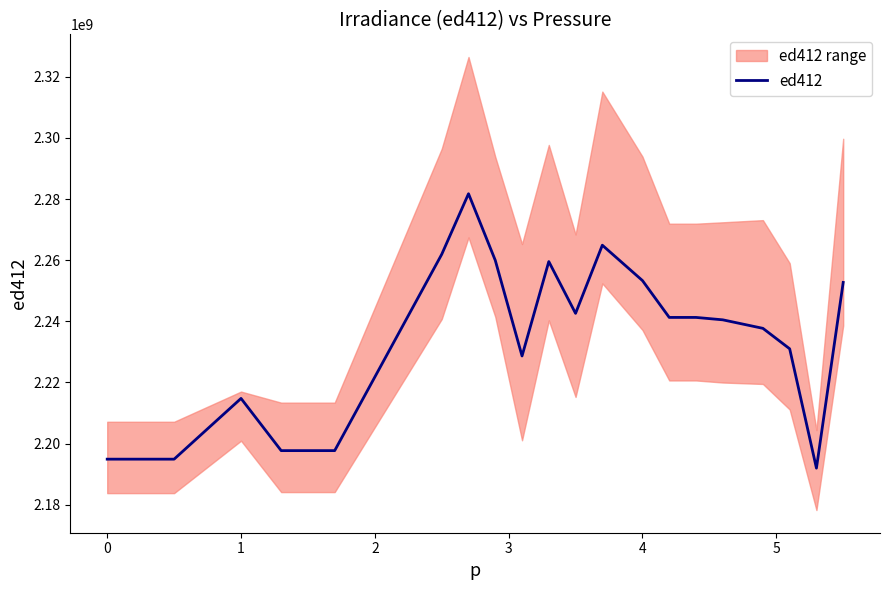

What is the difference between the maximum and second lowest values?

86857445